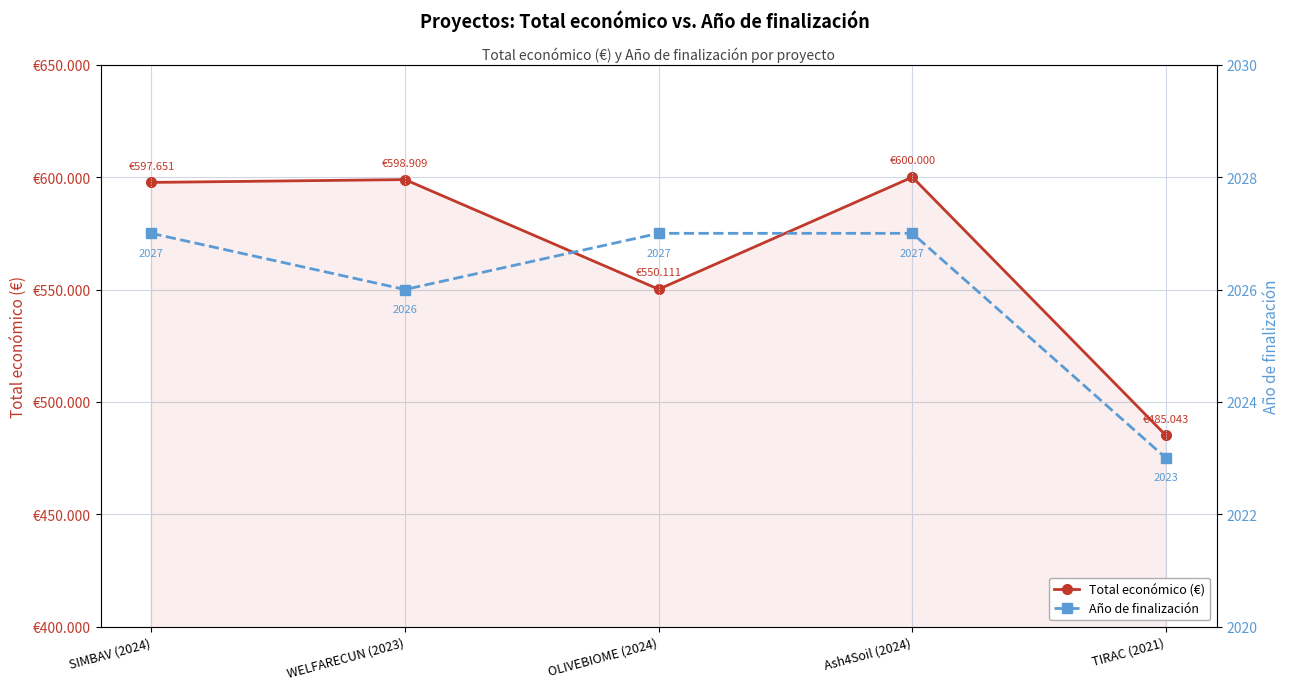

At which label does Total económico (€) reach its peak?

Ash4Soil (2024)